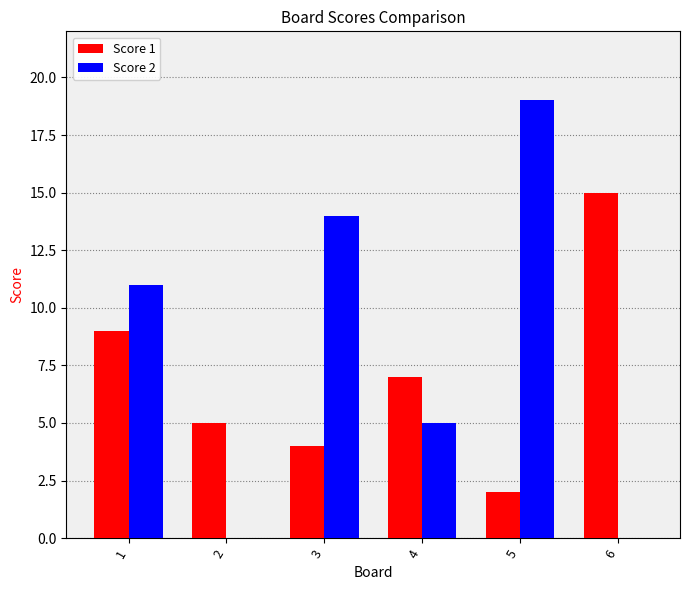

What is the total value across all series at 1?

20